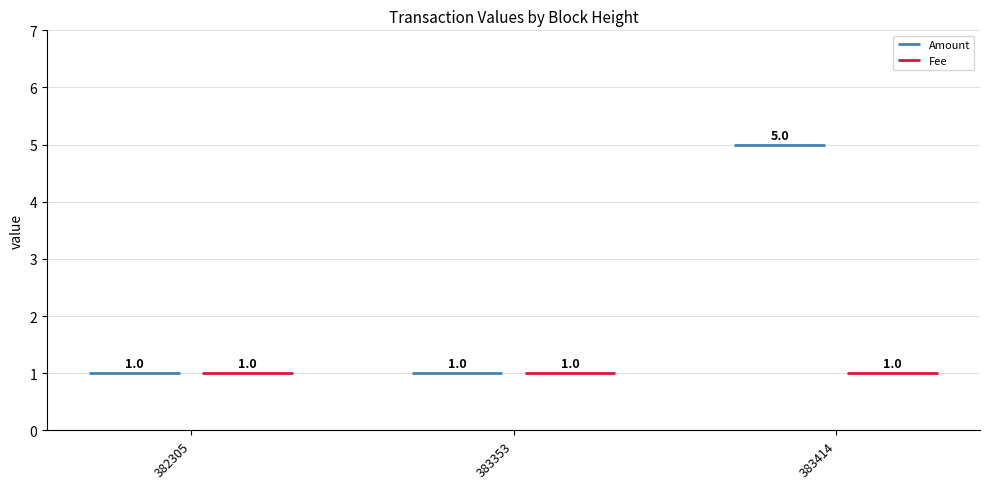

Count the number of data series in this chart.

2